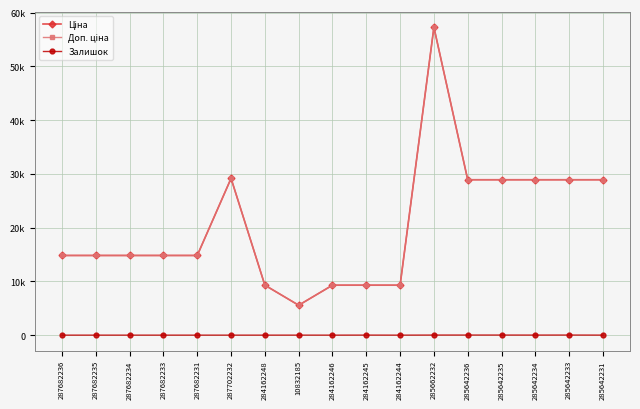

What is the value of the Доп. ціна point at the 4th from the left?

14817.6